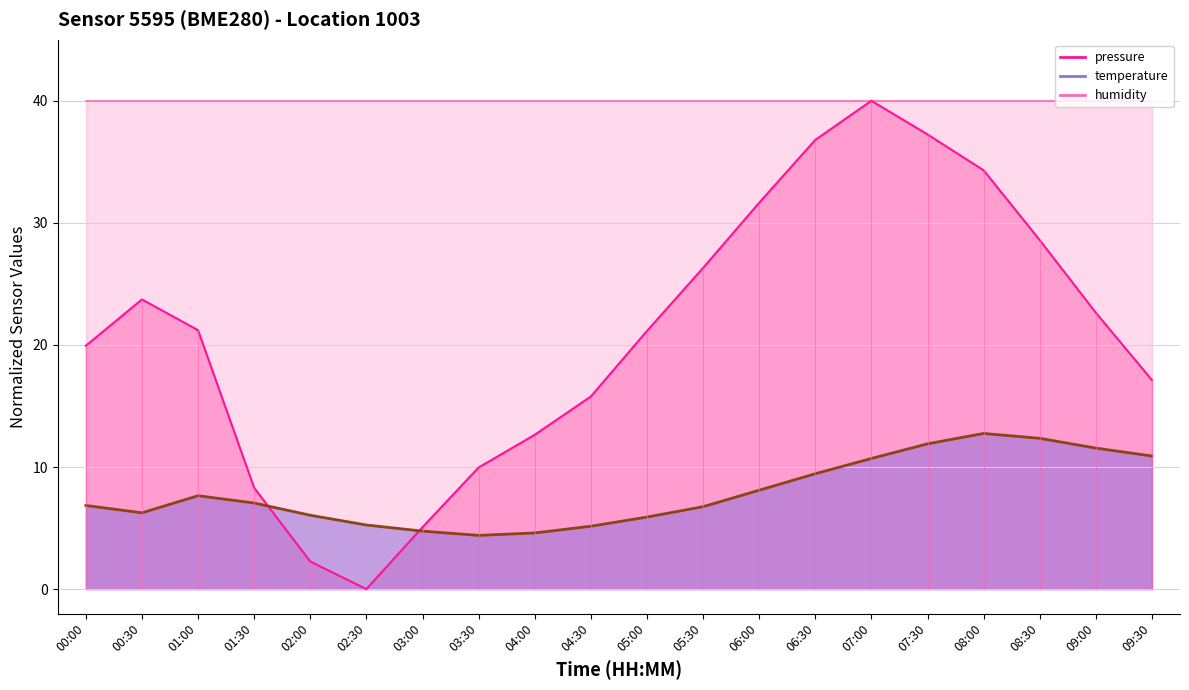

True or false: temperature has a value of 9.4 at 02:00.

False